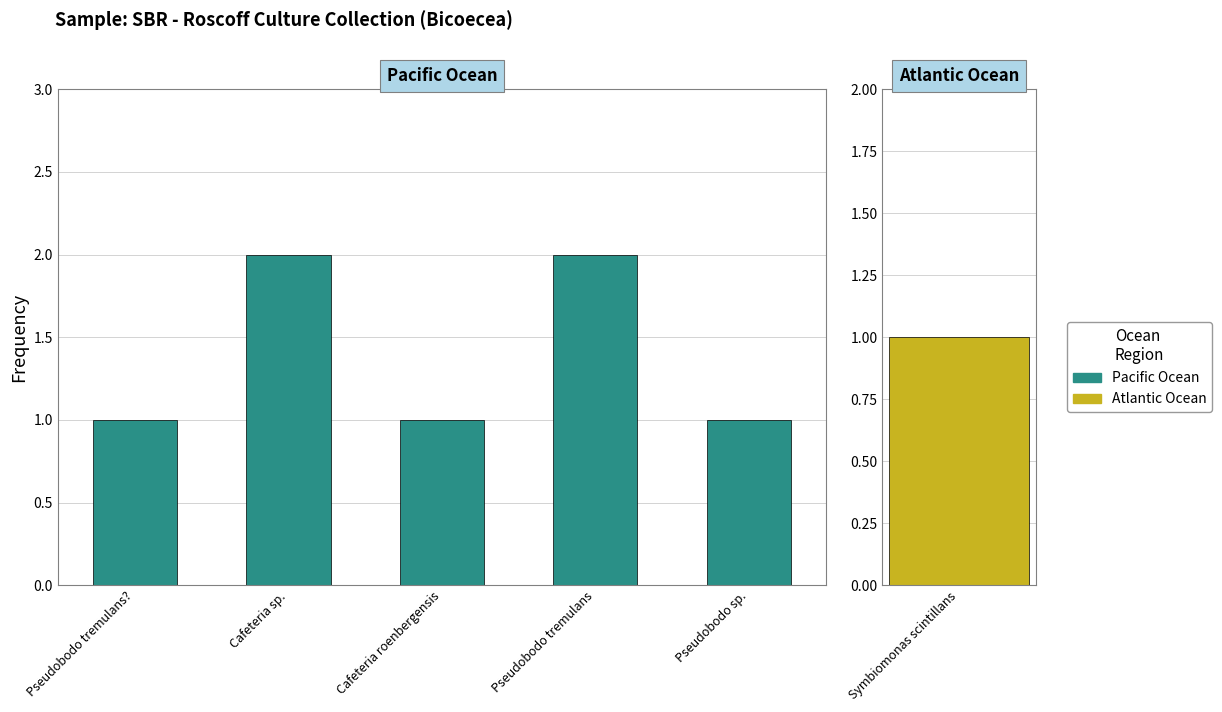

What is the ratio of the value at Pseudobodo sp. to the value at Pseudobodo tremulans?

0.5